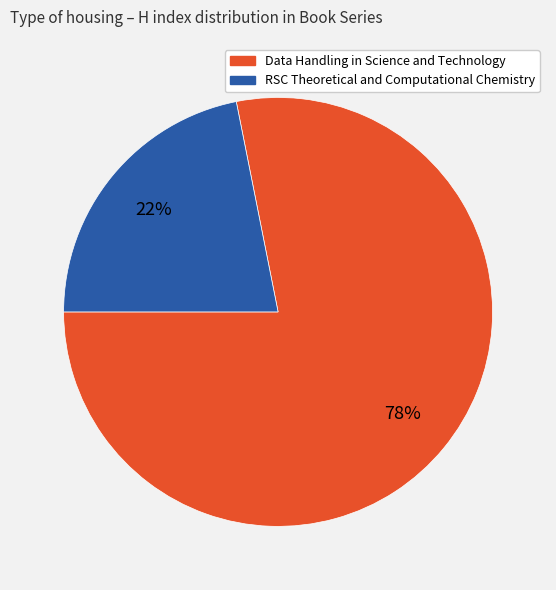

Do Data Handling in Science and Technology and RSC Theoretical and Computational Chemistry together represent more than half of the pie?

Yes